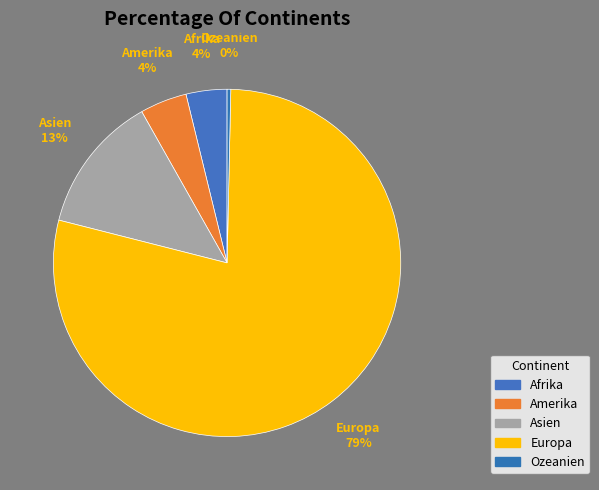

True or false: Amerika accounts for 4% of the total.

True